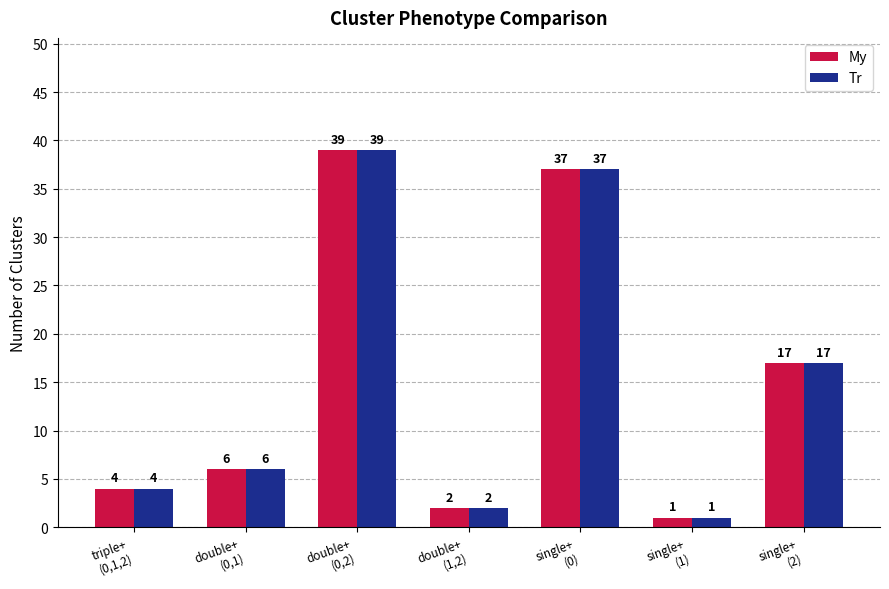

Does the chart contain stacked bars?

No